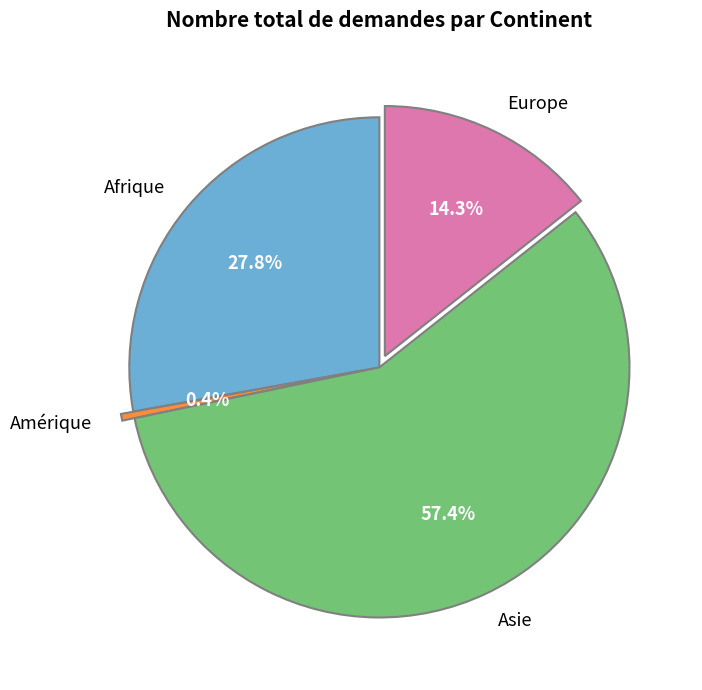

Do Europe and Amérique together represent more than half of the pie?

No